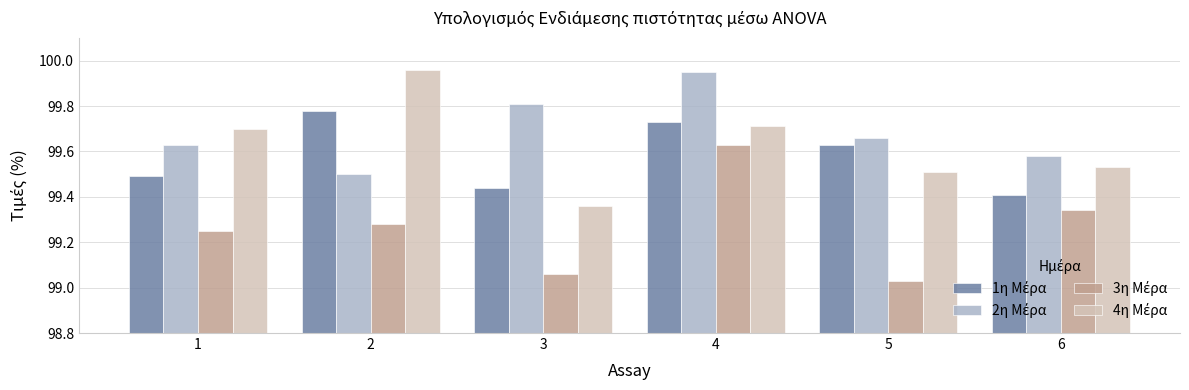

Are the bars horizontal?

No